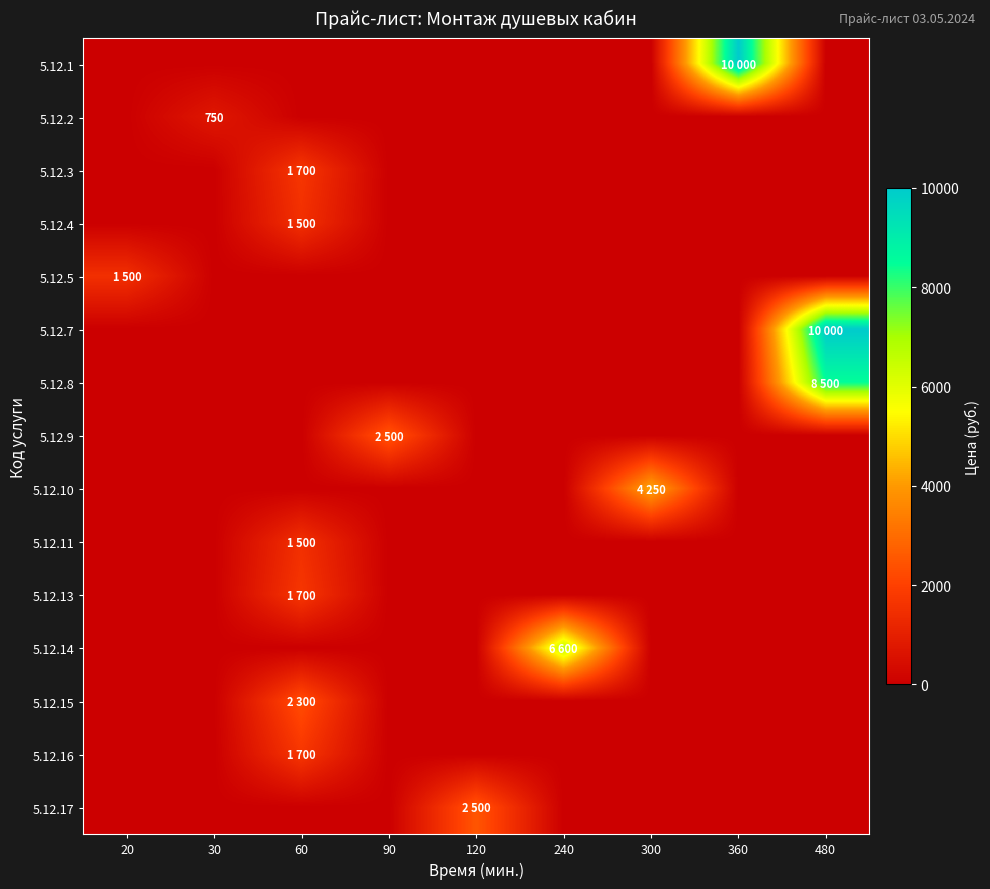

The 5.12.2 series shows -320 at 300. True or false?

False